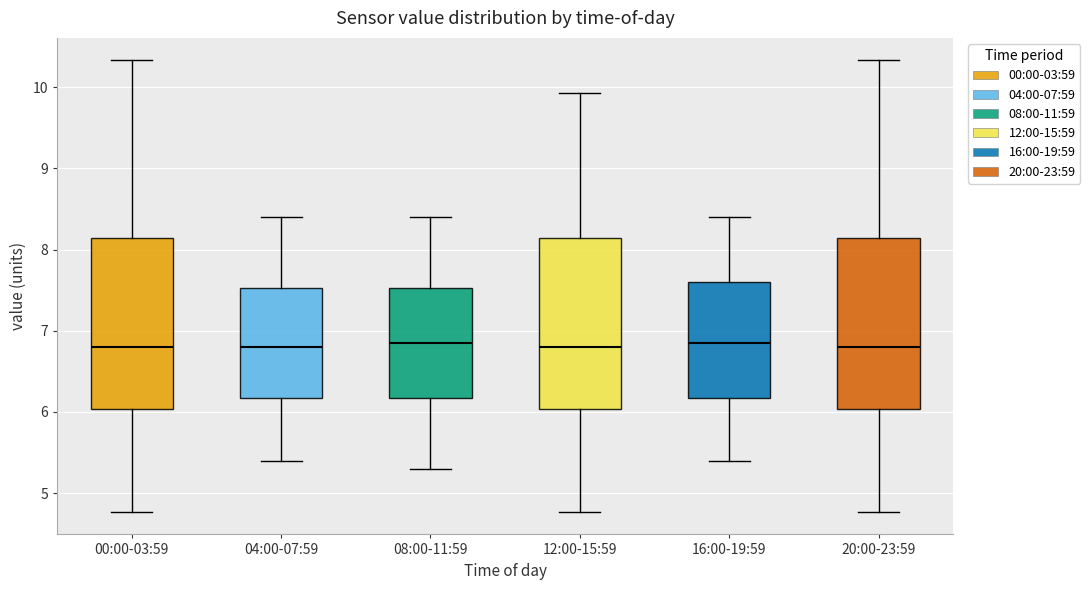

Where does the upper whisker of the box for 12:00-15:59 end on the y-axis? The values are not printed on the chart, so give them approximately, as read against the axis.

9.9